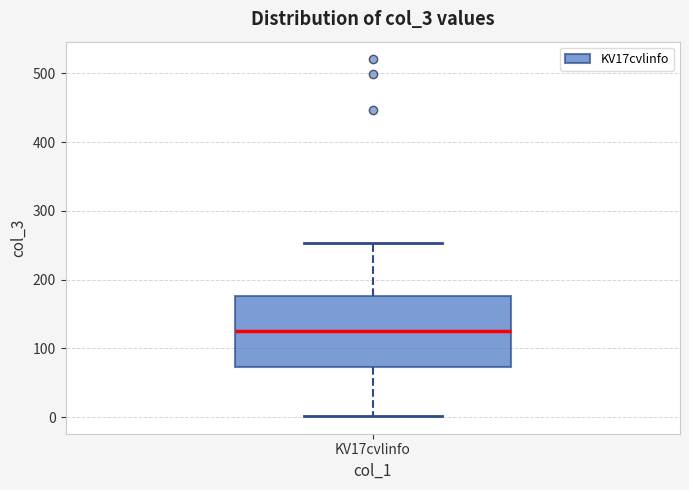

Where does the lower whisker of the box for KV17cvlinfo end on the y-axis? The values are not printed on the chart, so give them approximately, as read against the axis.

0